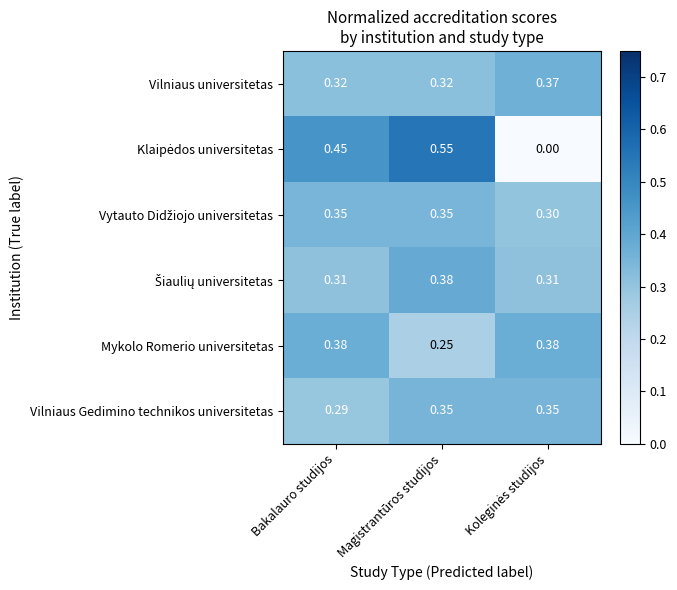

Between Bakalauro studijos and Magistrantūros studijos, which series saw the biggest shift?

Mykolo Romerio universitetas